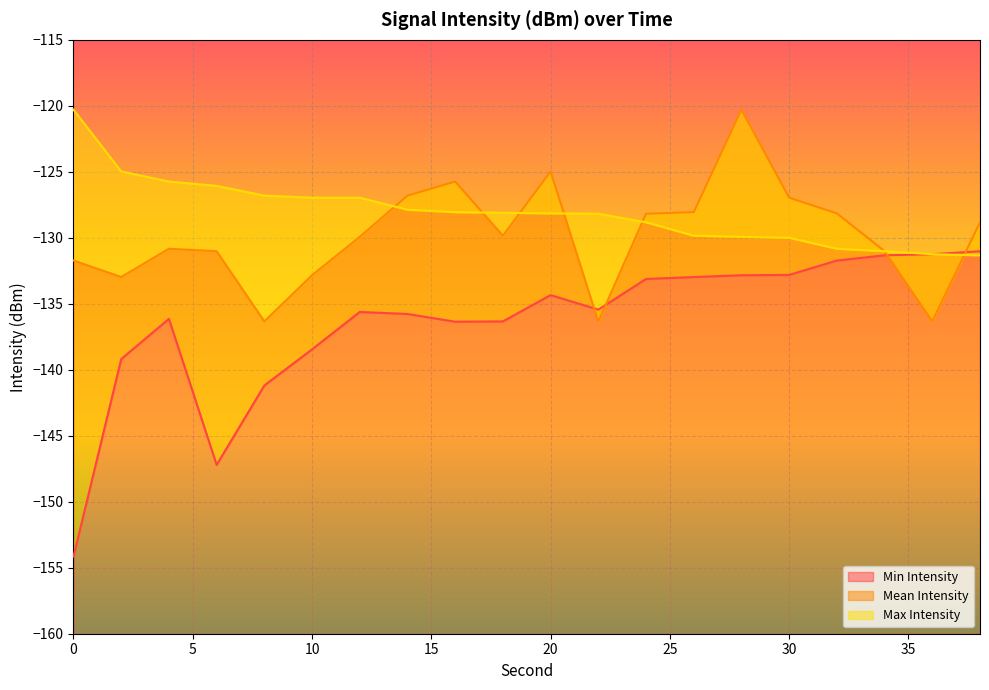

How many lines are shown in the chart?

3